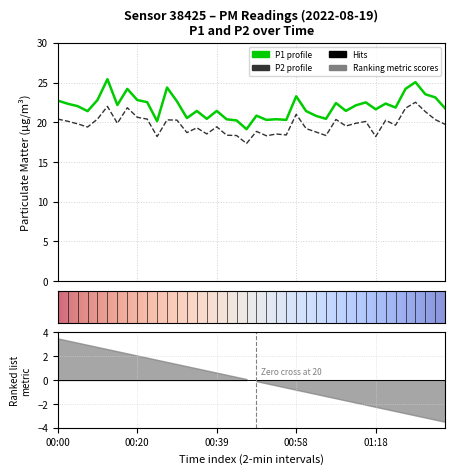

How many interior local peaks does the P1 series have?

12